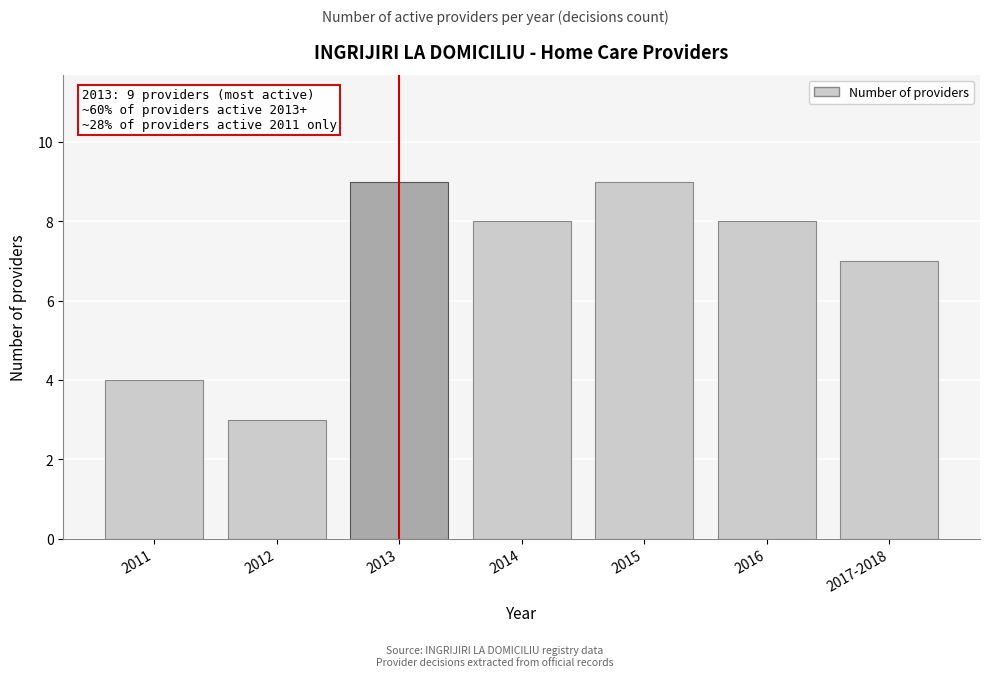

Reading right to left, transcribe all the data shown in this chart.

2017-2018=7	2016=8	2015=9	2014=8	2013=9	2012=3	2011=4